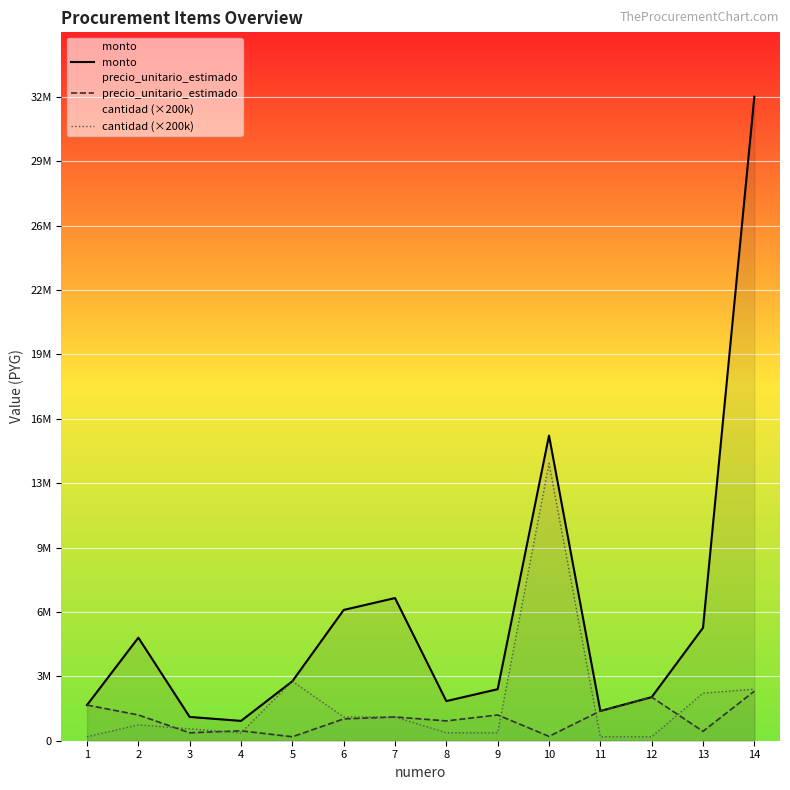

At which category does precio_unitario_estimado reach its first local peak?

4